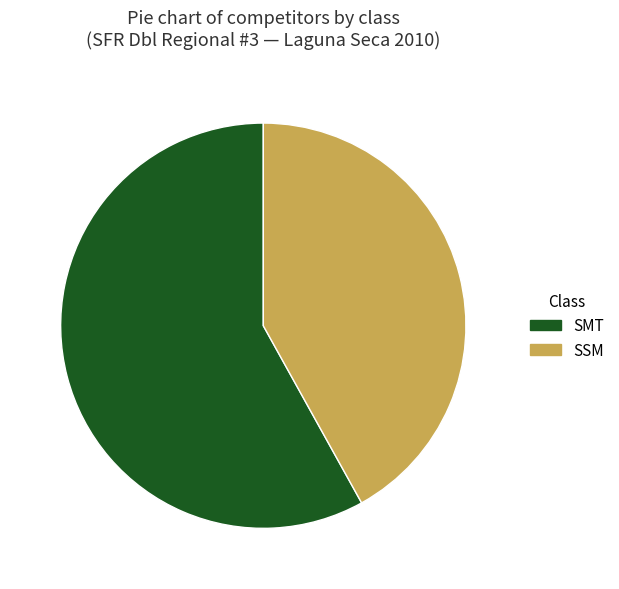

Is there a majority slice in this chart?

Yes